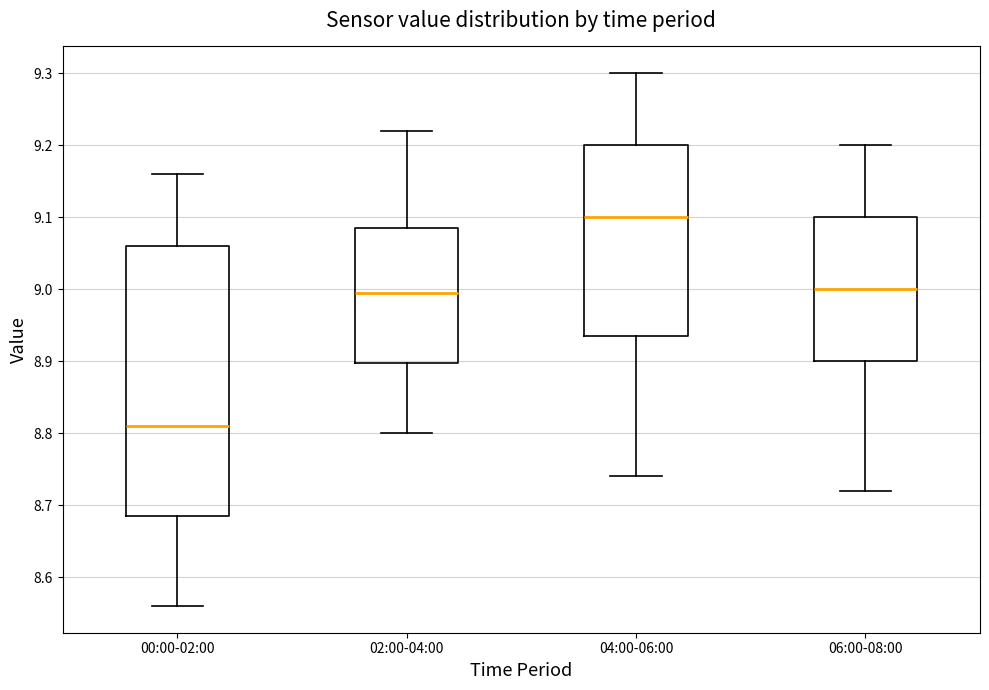

Which box is the tallest, from its lower edge to its upper edge?

00:00-02:00